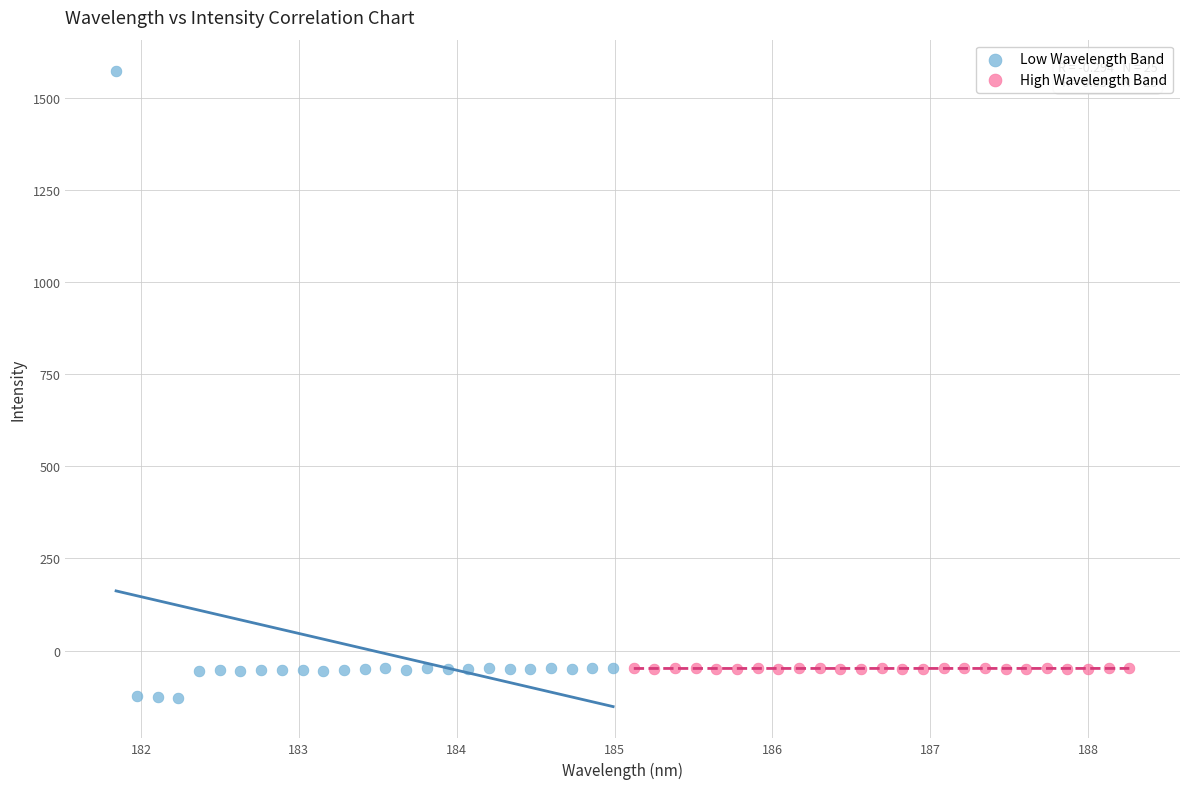

Which series contains the highest Y value?

Low Wavelength Band